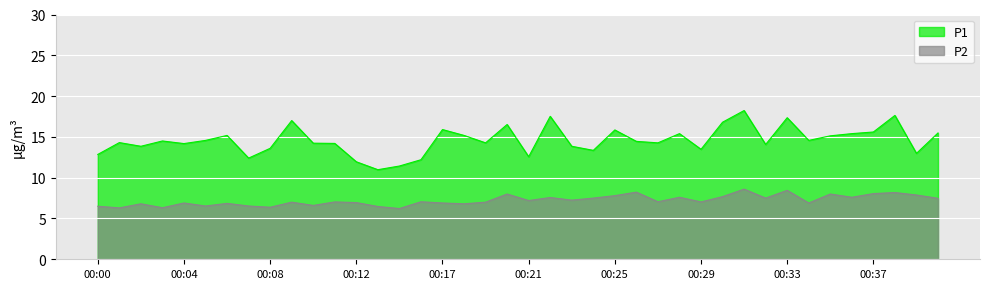

How many series are shown in this chart?

2